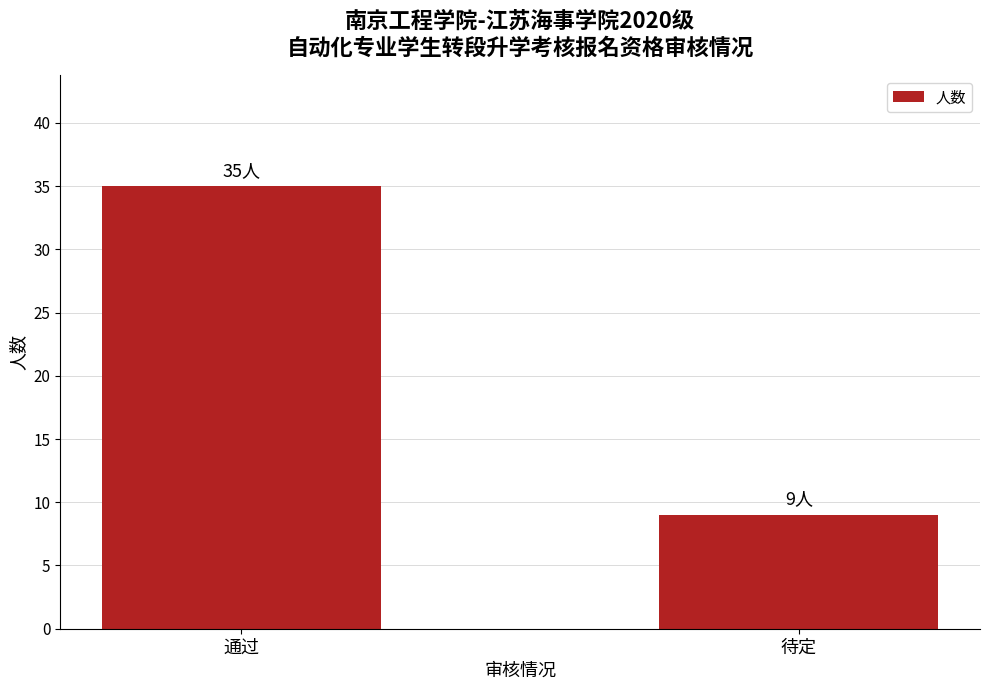

What is the sum of all values?

44